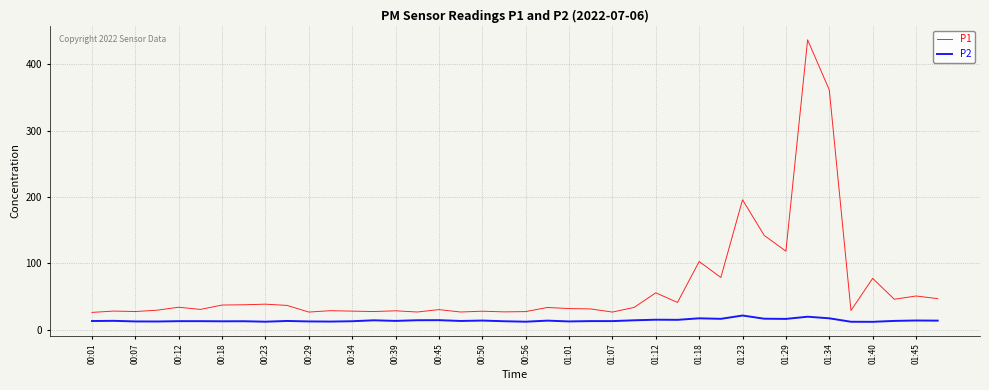

What is the sum of all P2 values?

567.6